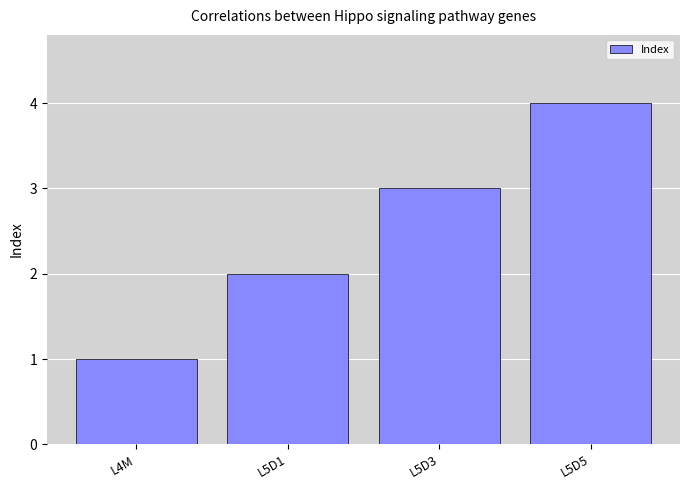

Which label corresponds to the smallest value in the chart?

L4M